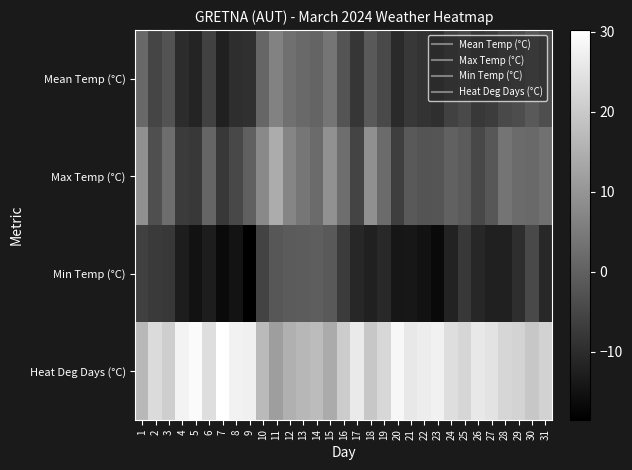

Count the number of data series in this chart.

4